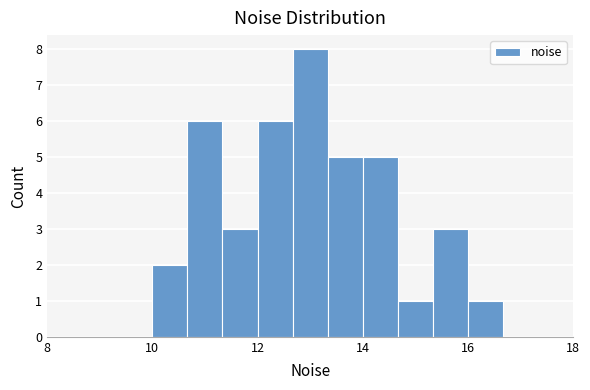

Around what value on the x-axis is the tallest bar? Give the approximate position of its centre, as read against the axis.

13.0